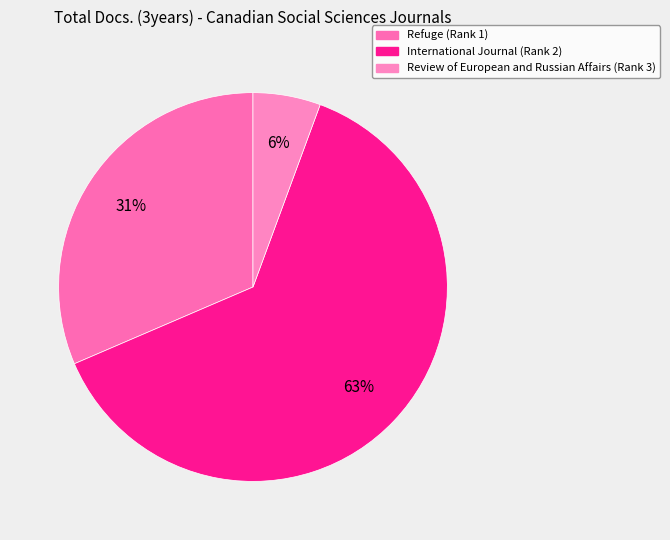

Which slice represents more than half of the pie?

International Journal (Rank 2)